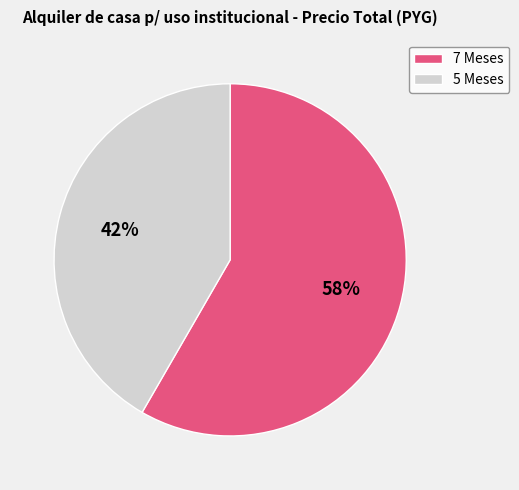

What is the ratio of the value at 5 Meses to the value at 7 Meses?

0.7